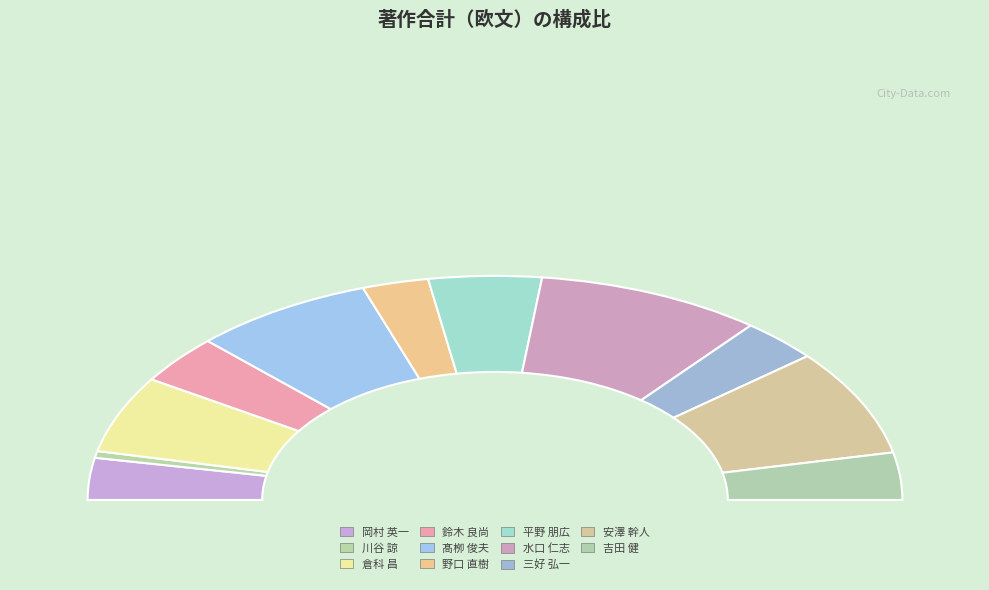

To the nearest percent, what is the average slice percentage?

9%